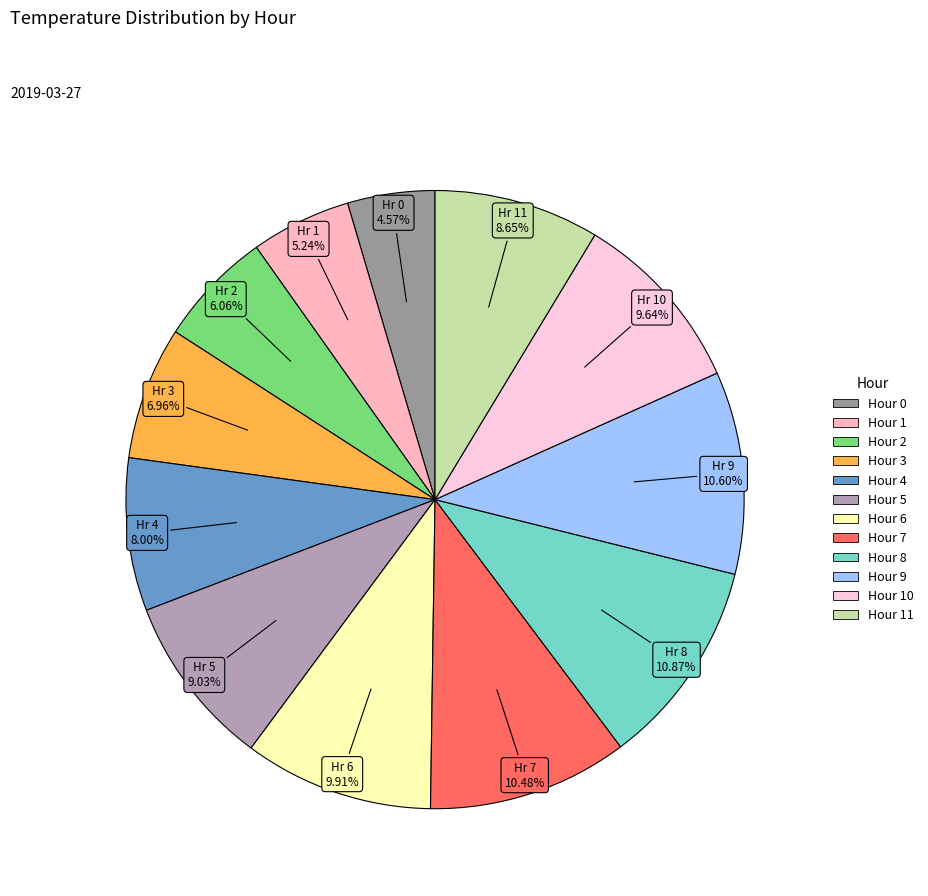

To the nearest percent, what is the difference between the largest and smallest slice percentages?

6%